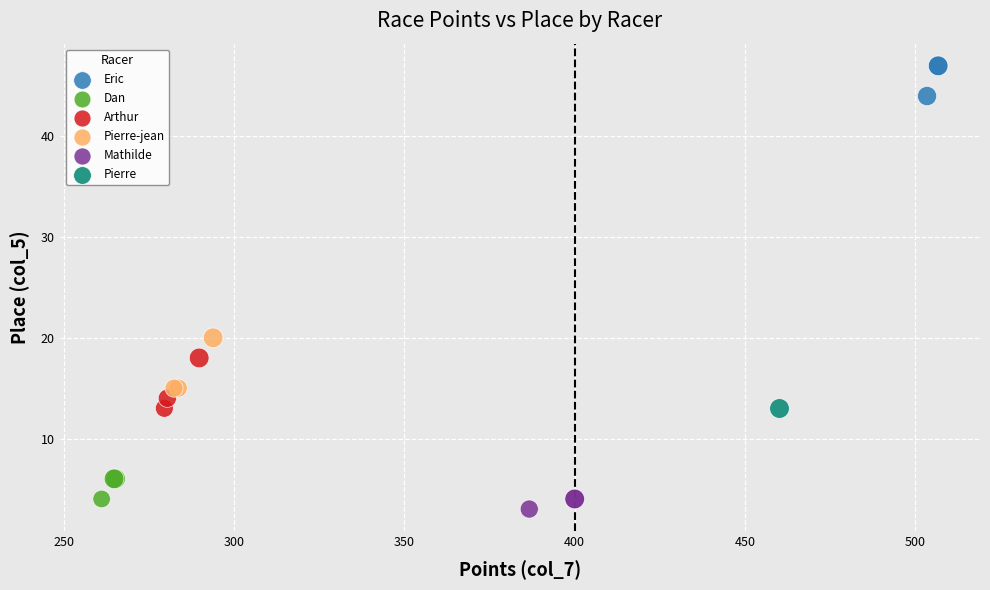

What are all the series names shown in the legend?

Eric, Dan, Arthur, Pierre-jean, Mathilde, Pierre